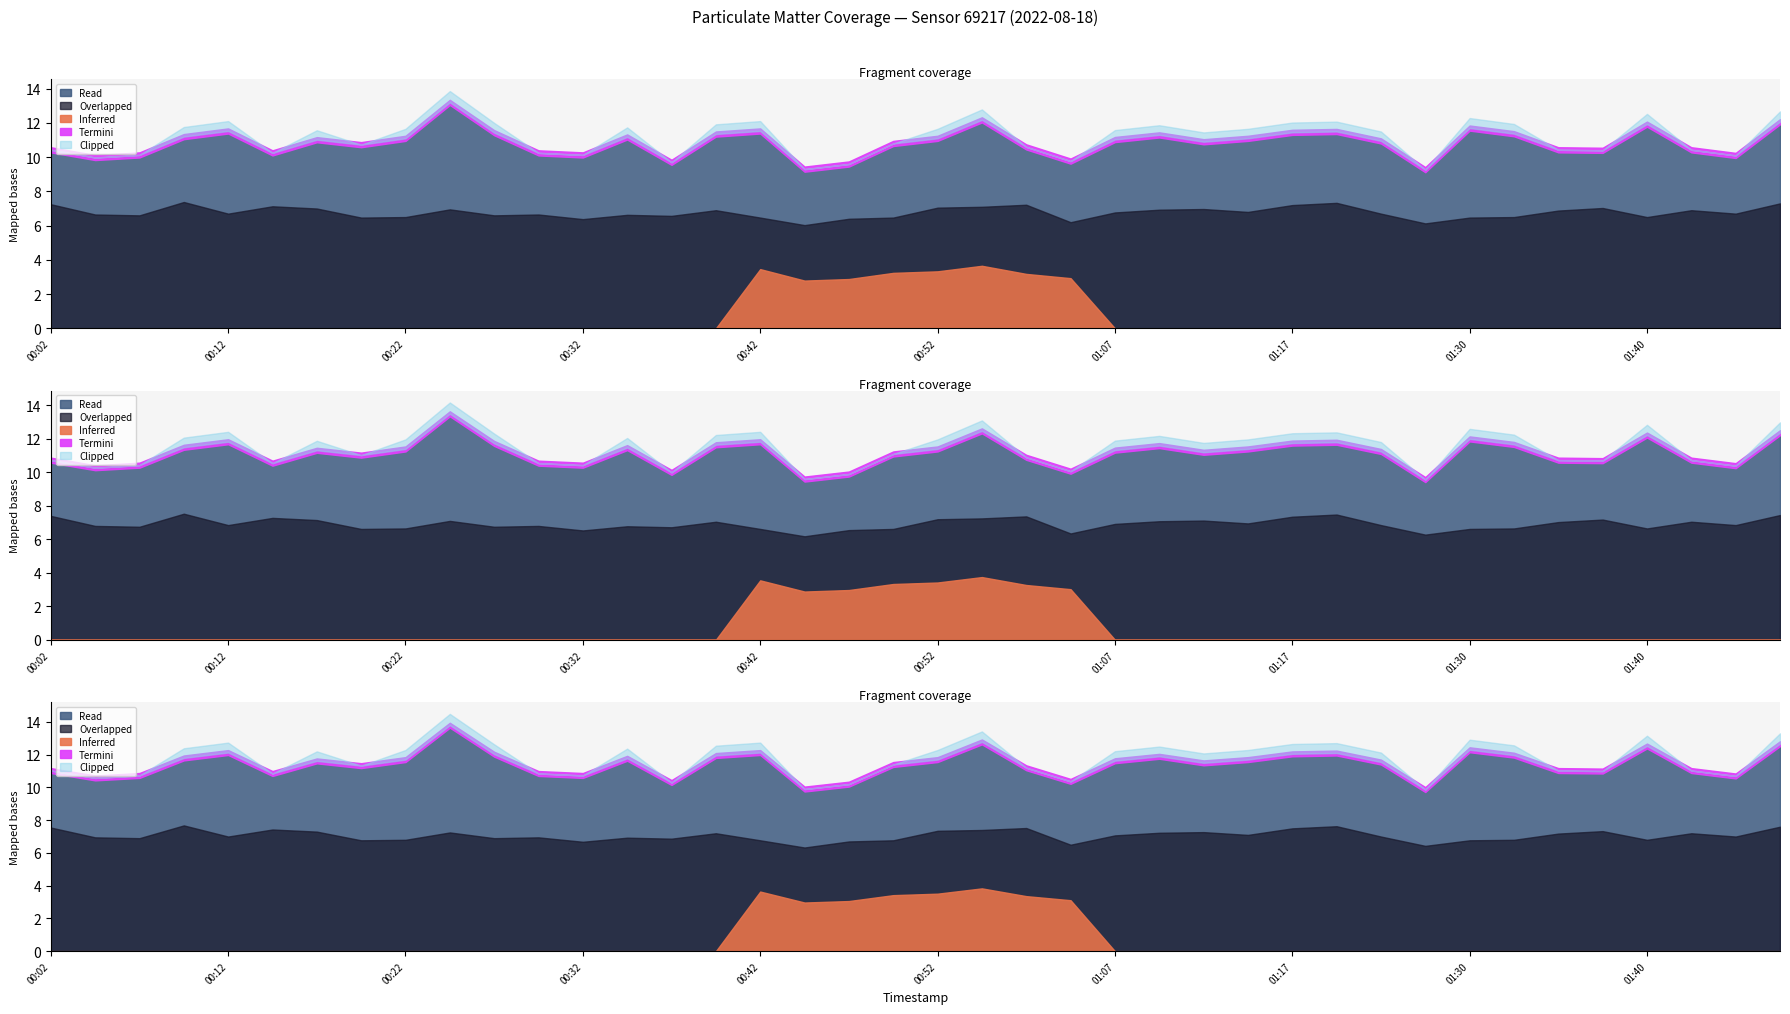

Where is the first local maximum for P2?

00:09